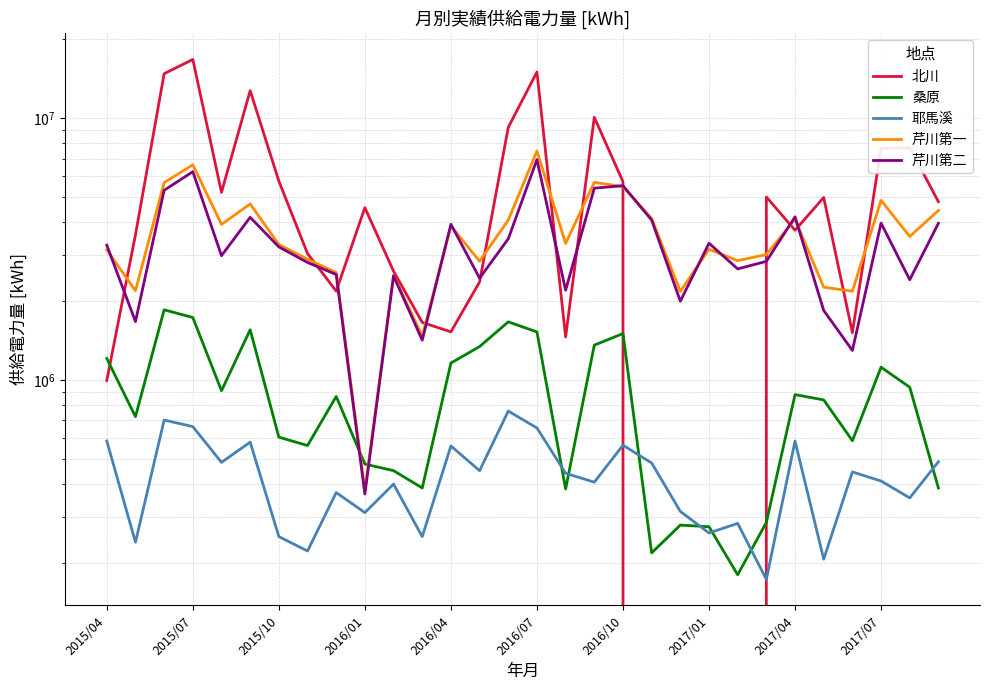

Rank the series by their maximum value, from lowest to highest.

耶馬溪, 桑原, 芹川第二, 芹川第一, 北川